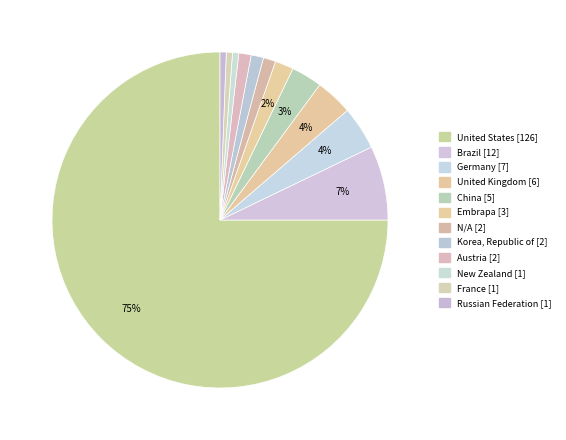

True or false: Brazil accounts for 7% of the total.

True